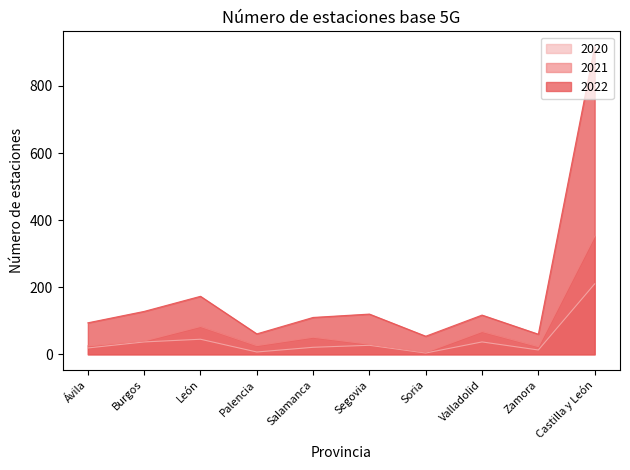

Which series changed the most between Ávila and León?

2022